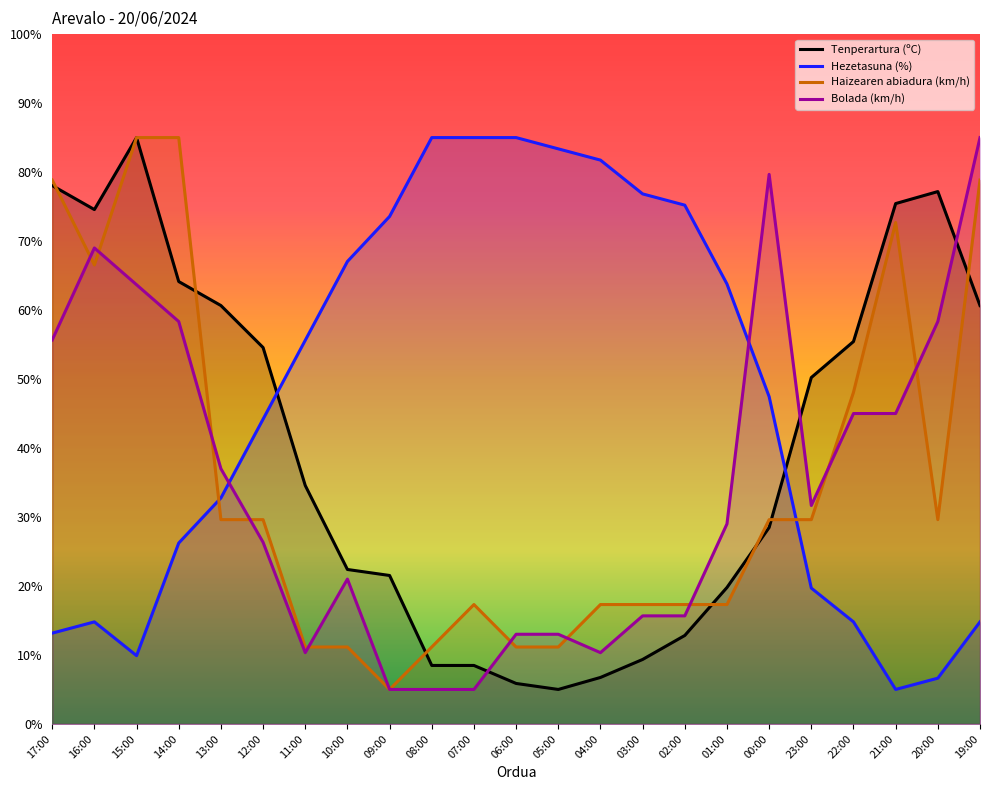

Between 14:00 and 22:00, which series saw the biggest shift?

Haizearen abiadura (km/h)